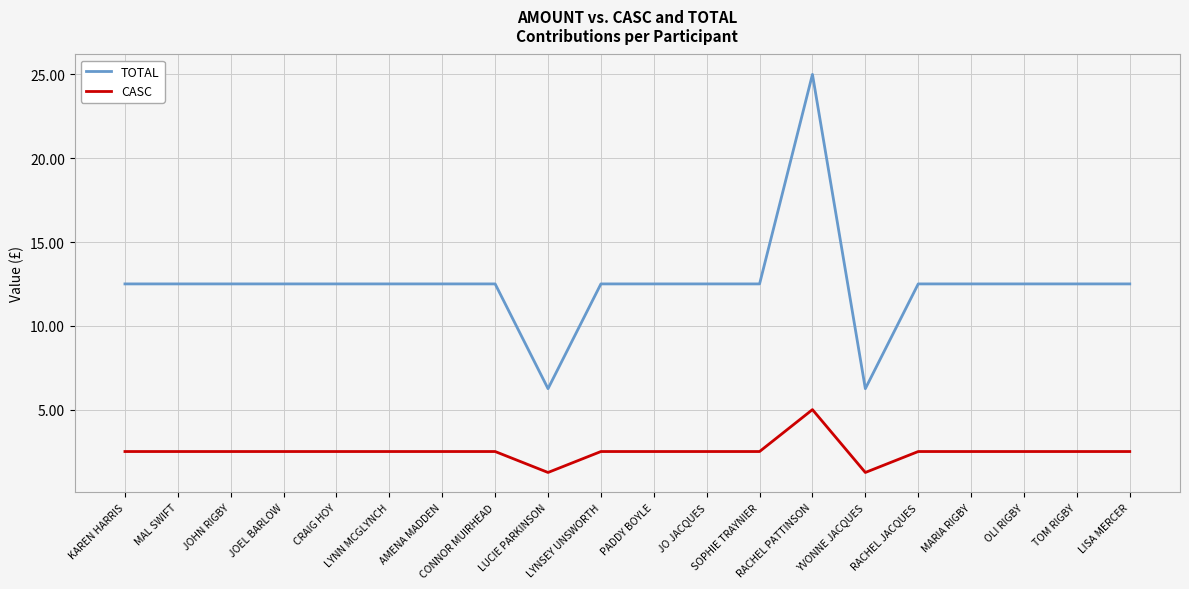

True or false: CASC and TOTAL cross at least once.

False